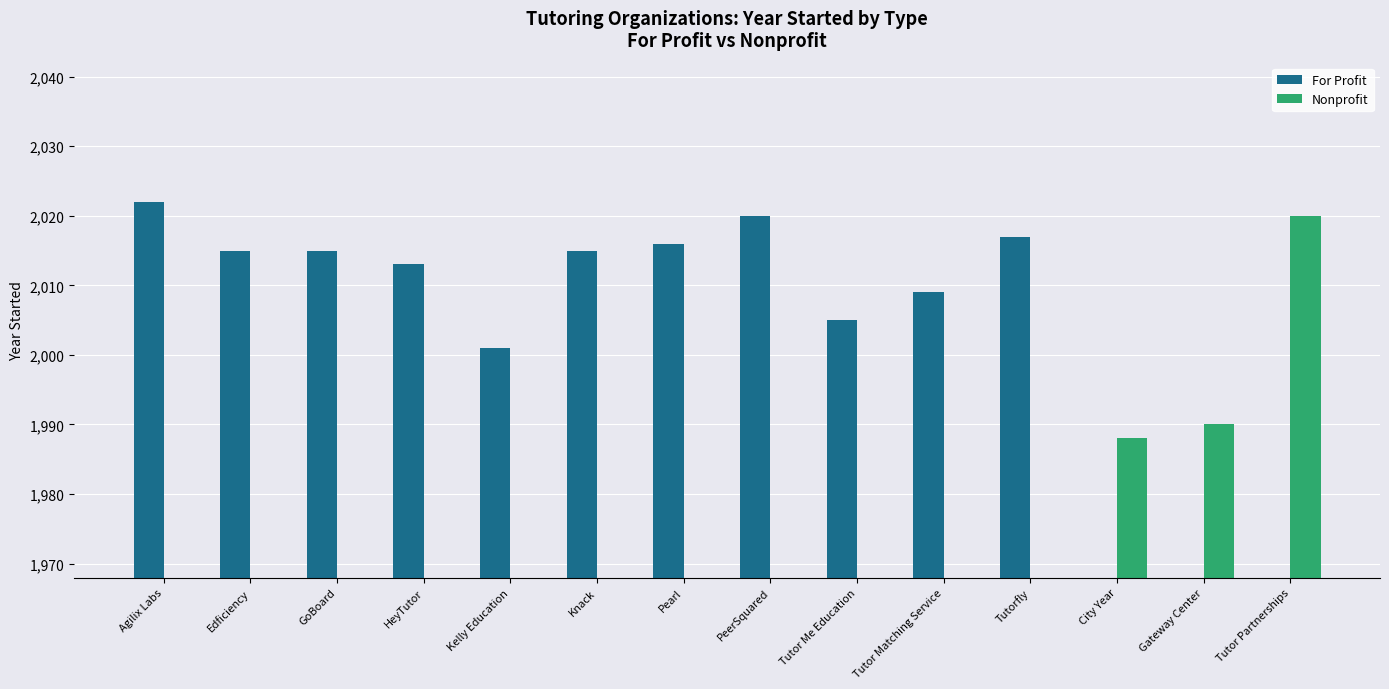

How many bars are there in total?

28